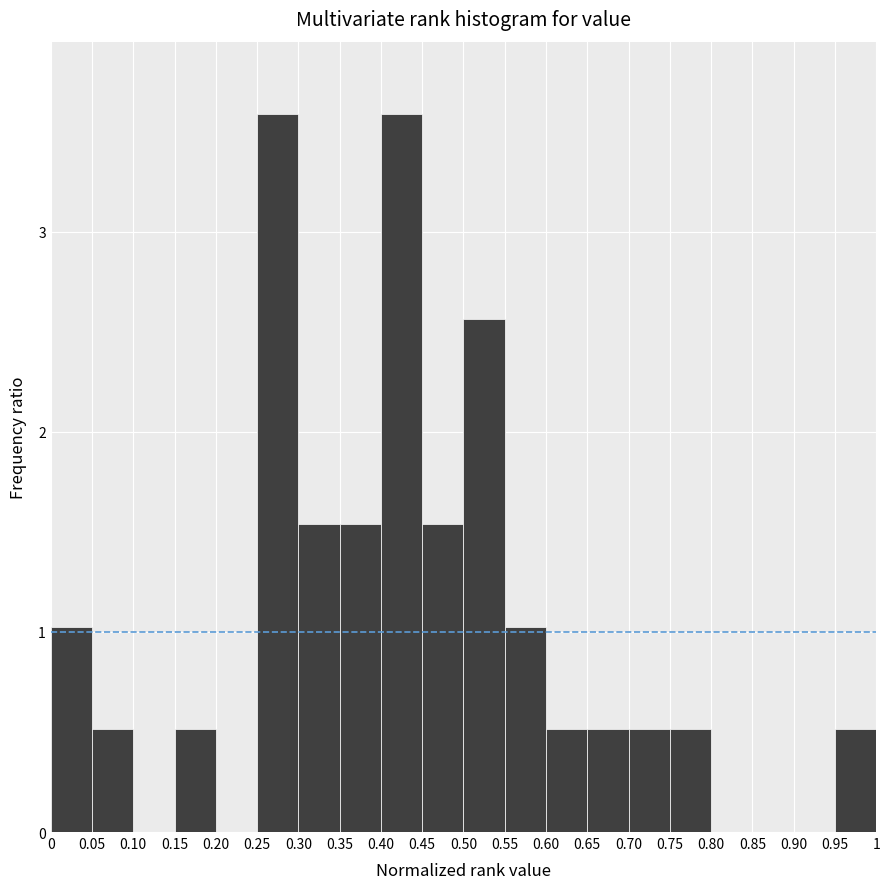

Reading left to right, list every bar in this chart as the range it spans on the x-axis followed by its height. The values are not printed on the chart, so give them approximately, as read against the axis.

0 to 0.05: 1.0
0.05 to 0.10: 0.5
0.10 to 0.15: 0
0.15 to 0.20: 0.5
0.20 to 0.25: 0
0.25 to 0.30: 3.6
0.30 to 0.35: 1.5
0.35 to 0.40: 1.5
0.40 to 0.45: 3.6
0.45 to 0.50: 1.5
0.50 to 0.55: 2.6
0.55 to 0.60: 1.0
0.60 to 0.65: 0.5
0.65 to 0.70: 0.5
0.70 to 0.75: 0.5
0.75 to 0.80: 0.5
0.80 to 0.85: 0
0.85 to 0.90: 0
0.90 to 0.95: 0
0.95 to 1: 0.5